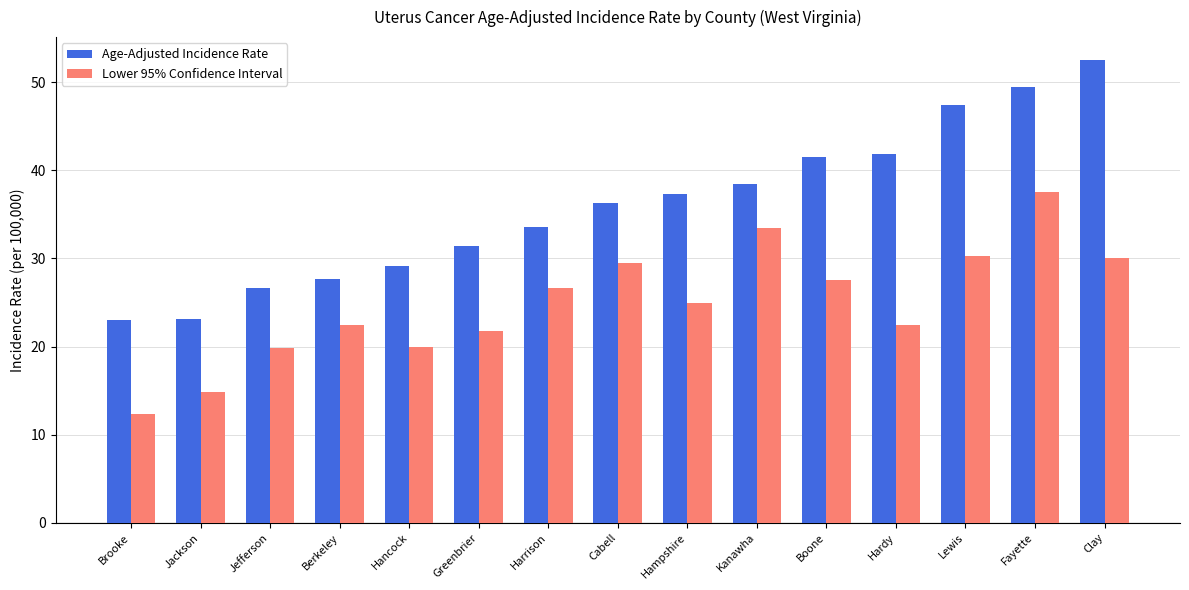

At which label does Lower 95% Confidence Interval reach its minimum?

Brooke